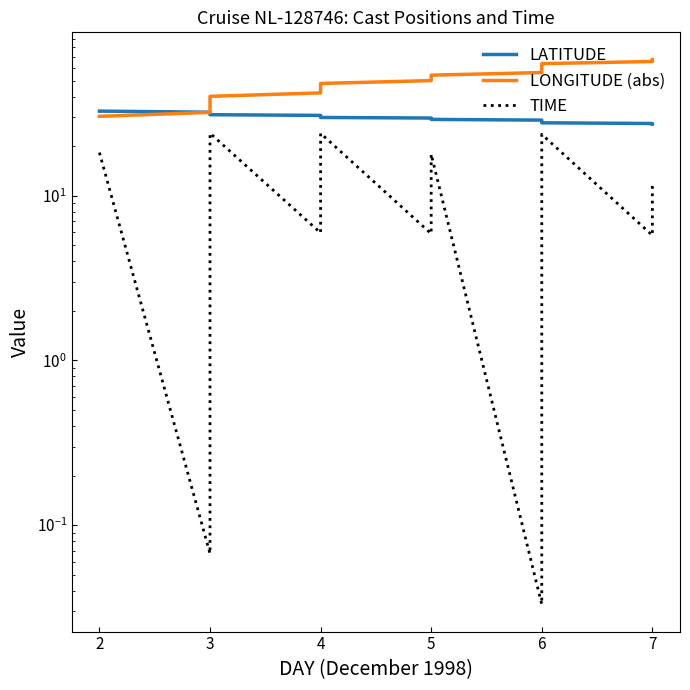

Which series ends up on top after the final intersection of LATITUDE and LONGITUDE (abs)?

LONGITUDE (abs)